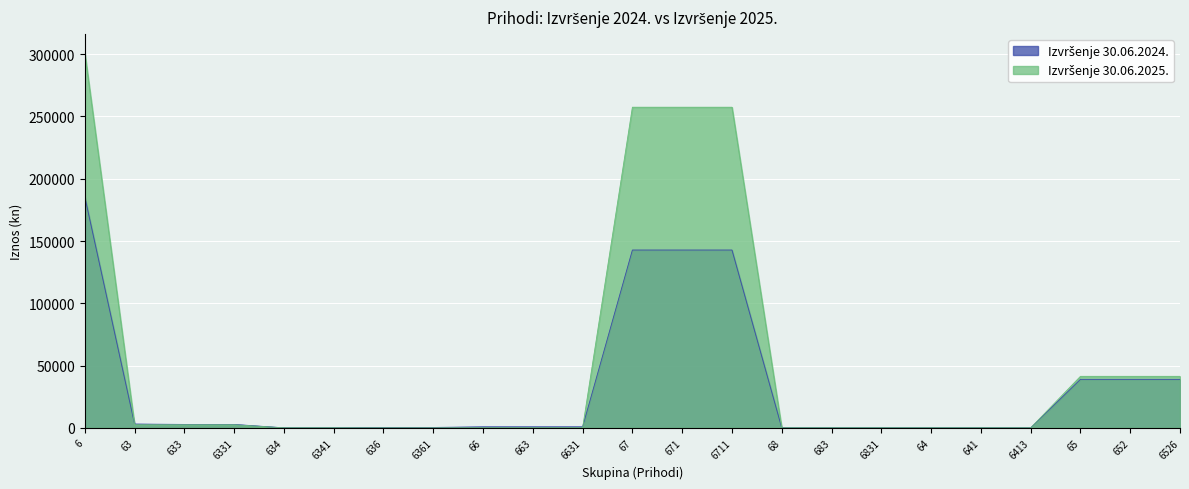

Which series has the largest total across all categories?

Izvršenje 30.06.2025.